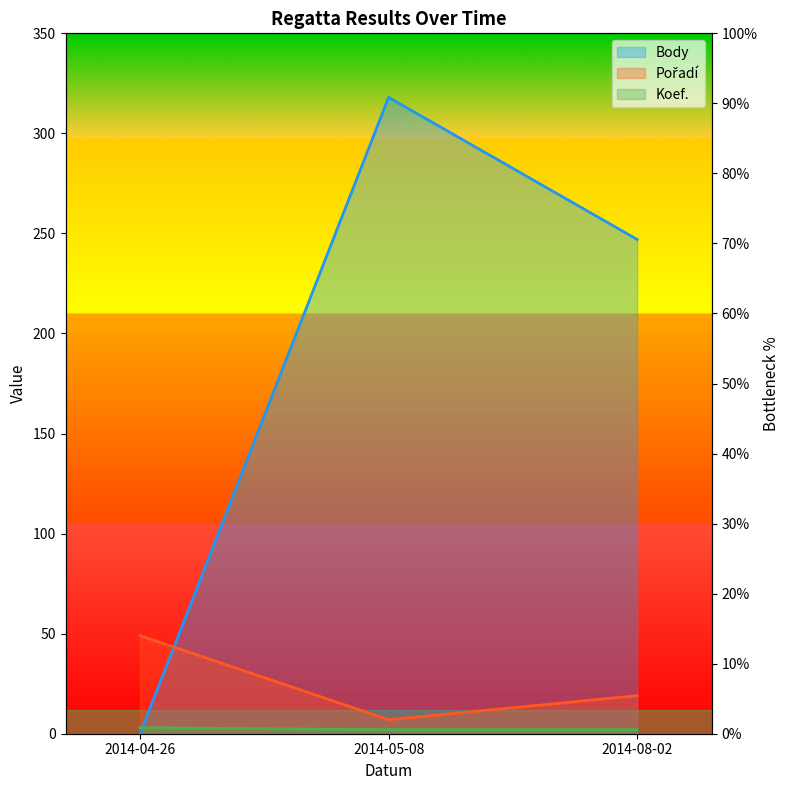

True or false: Koef. has a value of 1 at 2014-05-08.

False